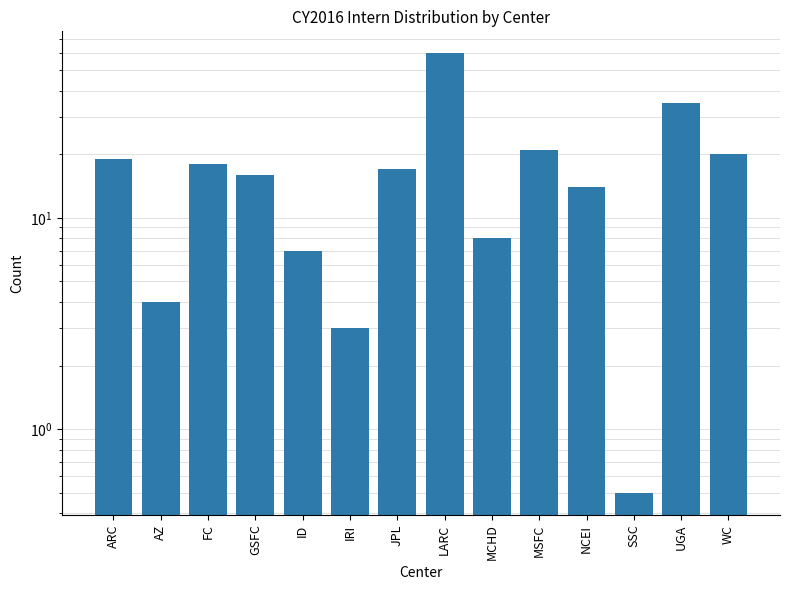

How many data points does each series have?

14